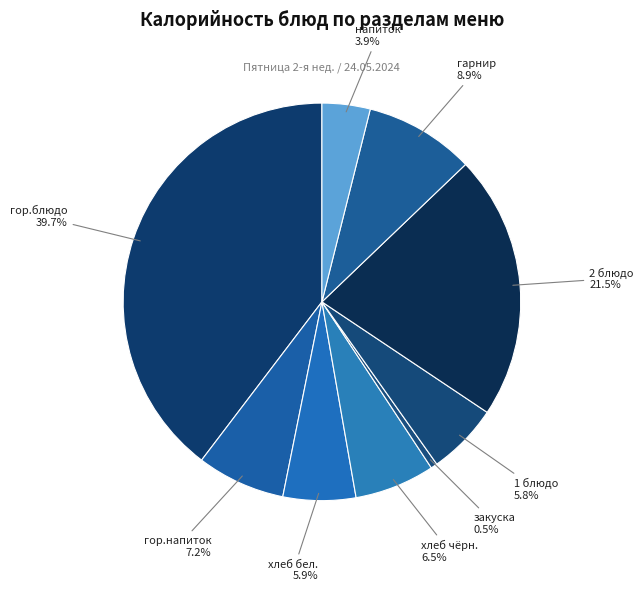

Is there any slice that represents more than half of the pie?

No